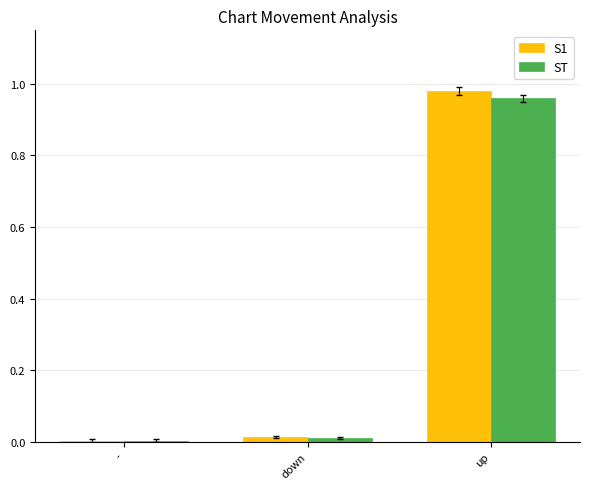

What are all the series names shown in the legend?

S1, ST